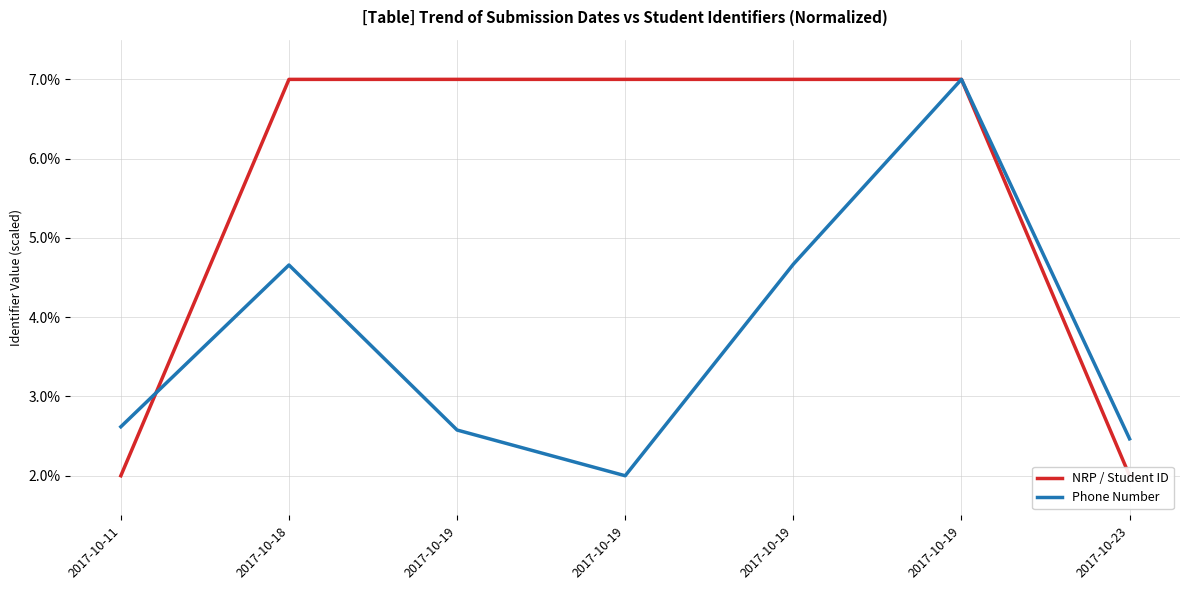

In Phone Number, how many points are higher than both neighbors (excluding endpoints)?

2